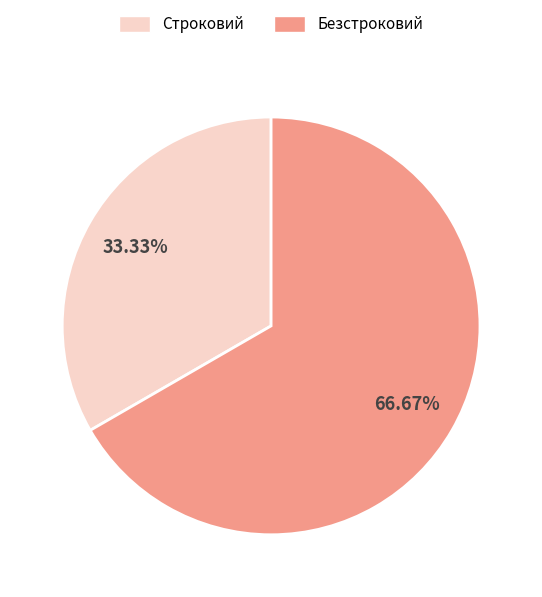

Rank the categories by value from highest to lowest.

Безстроковий, Строковий